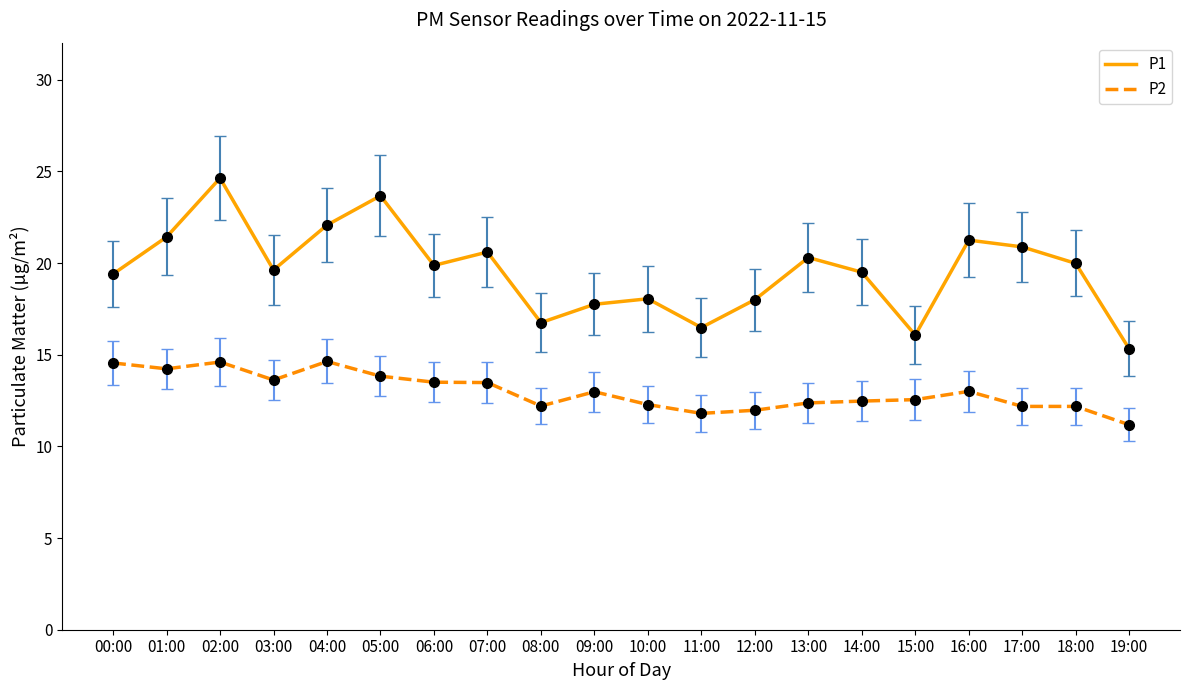

What are all the series names shown in the legend?

P1, P2